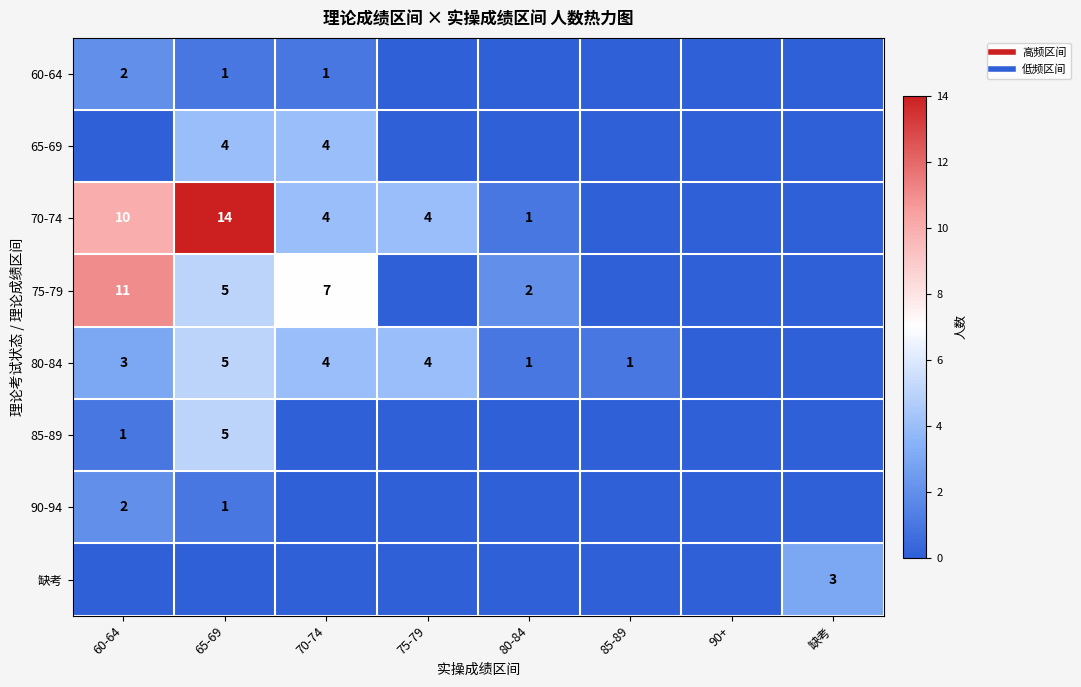

Where is 80-84 nearest to the value 2?

60-64